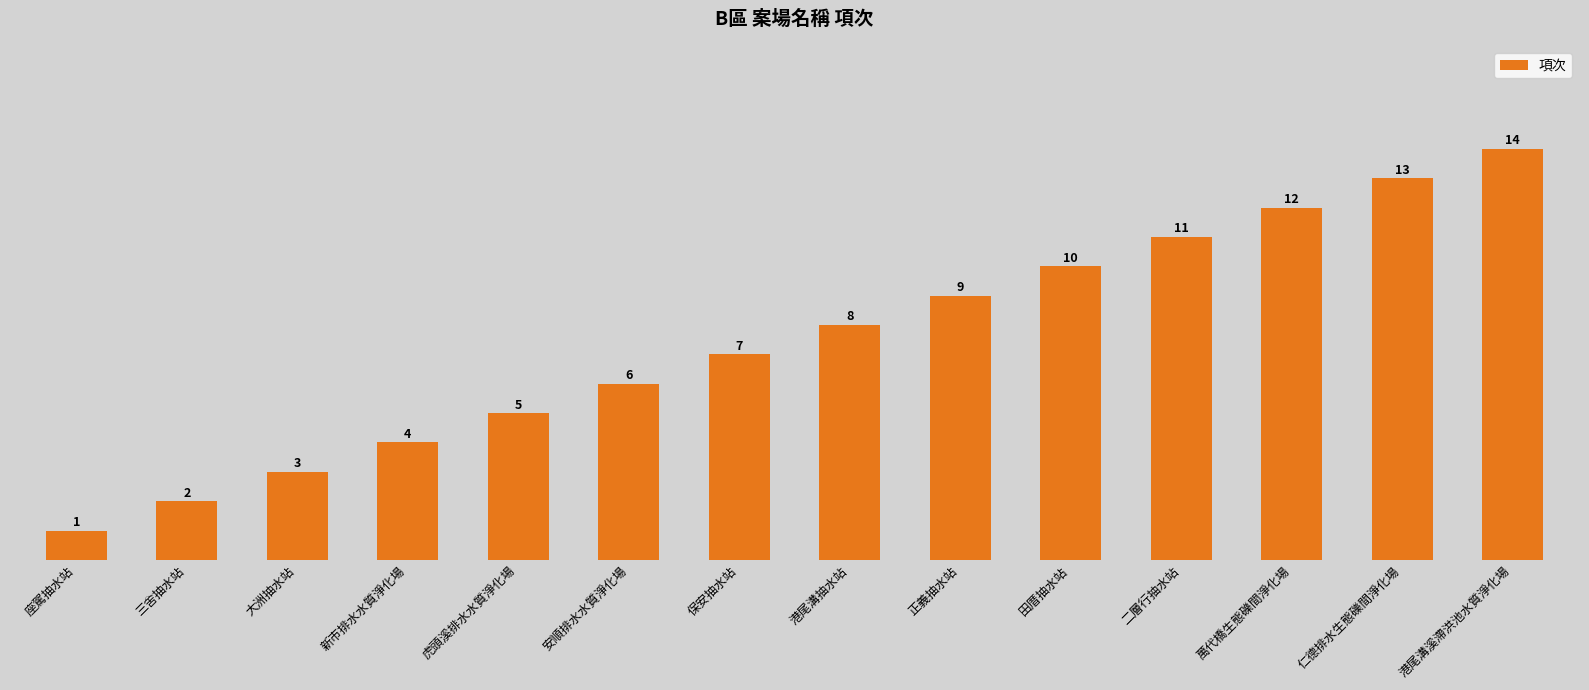

Reading right to left, what are all the values shown in this chart?

港尾溝溪滯洪池水質淨化場=14	仁德排水生態礫間淨化場=13	萬代橋生態礫間淨化場=12	二層行抽水站=11	田厝抽水站=10	正義抽水站=9	港尾溝抽水站=8	保安抽水站=7	安順排水水質淨化場=6	虎頭溪排水水質淨化場=5	新市排水水質淨化場=4	大洲抽水站=3	三舍抽水站=2	座駕抽水站=1